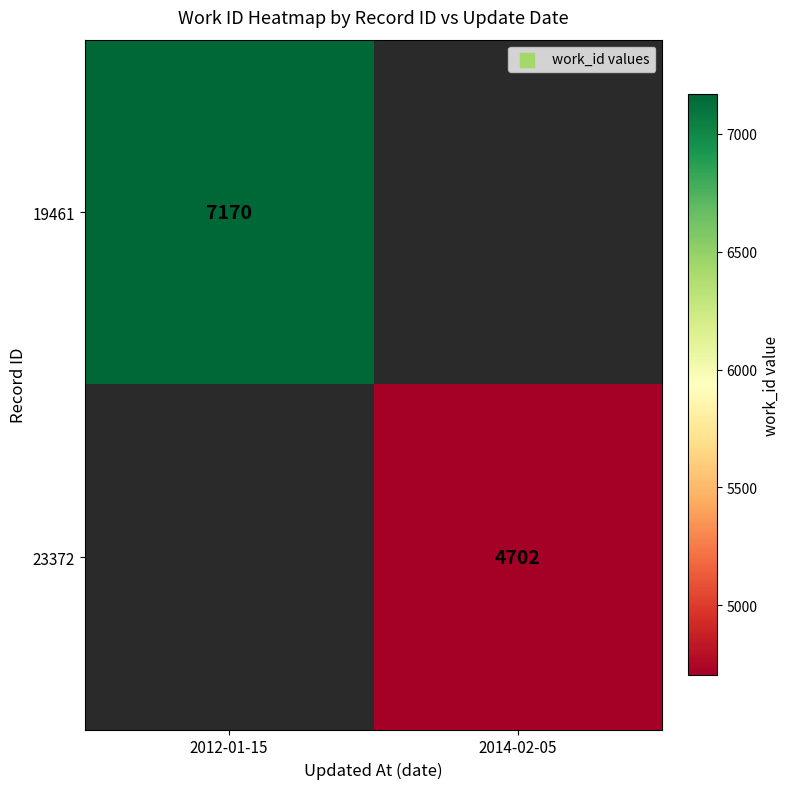

True or false: 23372 has a value of 4702 at 2014-02-05.

True